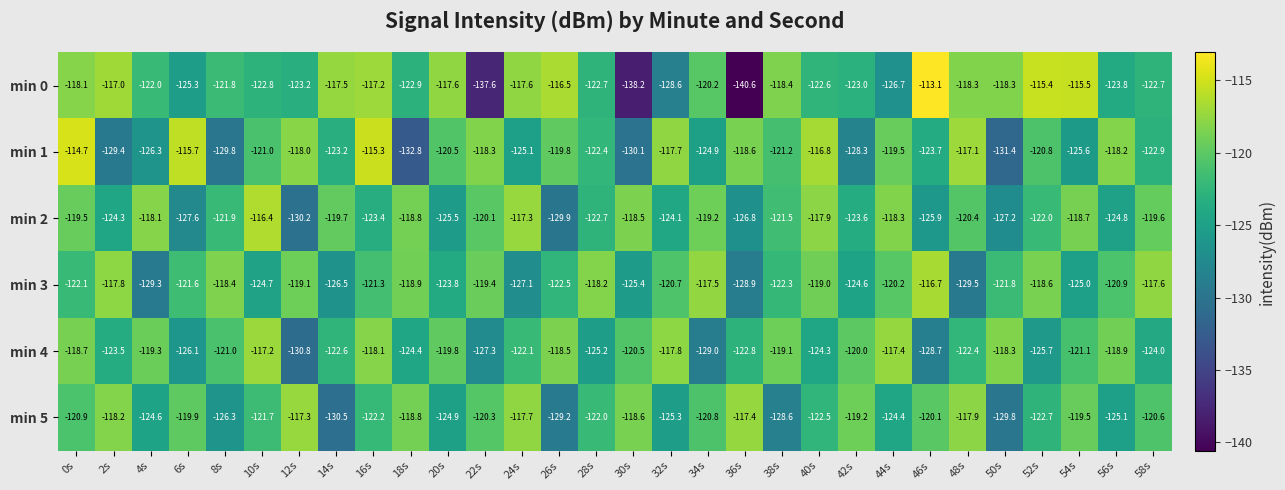

Is it true that min 2 equals -207.7 at 32s?

False